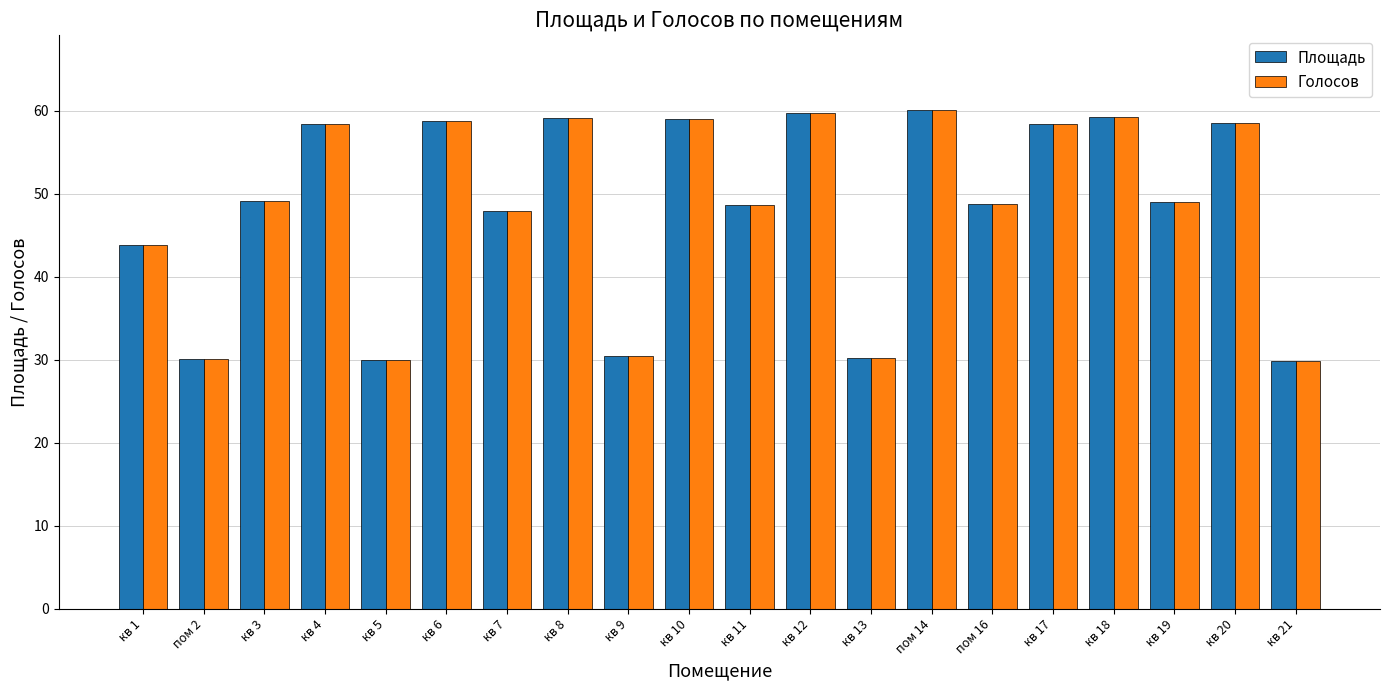

What is the sum of the Площадь values at кв 3 and кв 1?

93.0